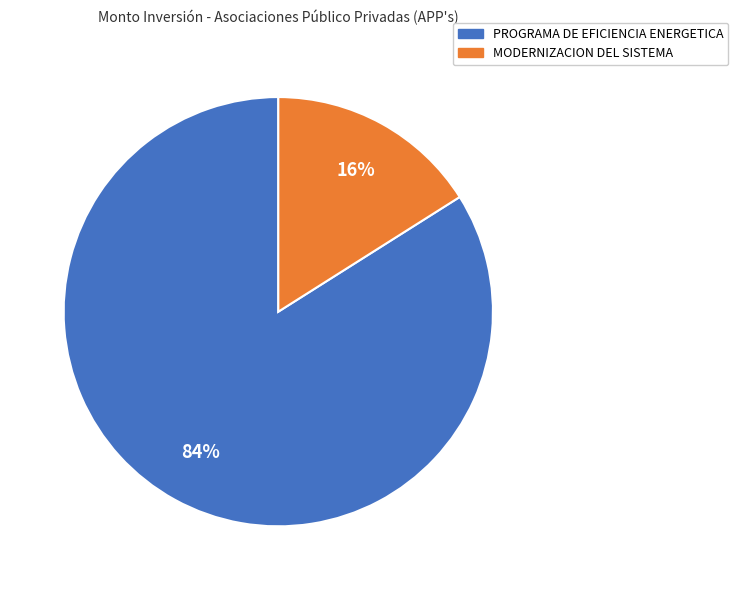

Count the number of slices in the pie.

2